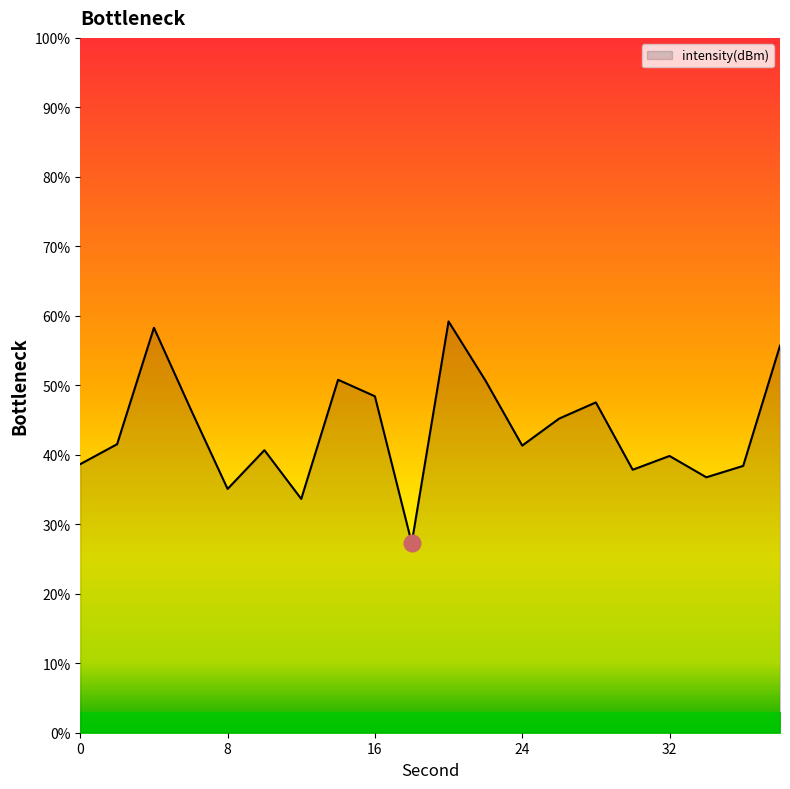

What is the maximum value shown in the chart?

59.2